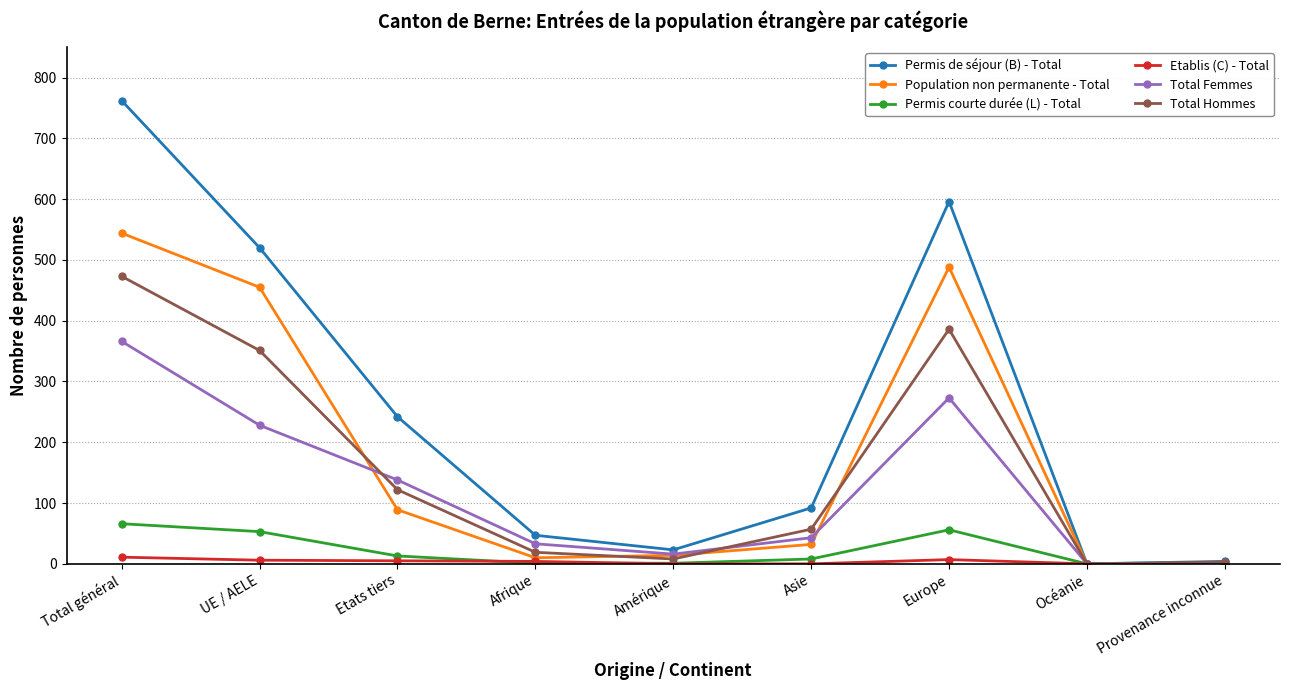

What is the difference between the maximum and minimum values in the Total Femmes series?

366